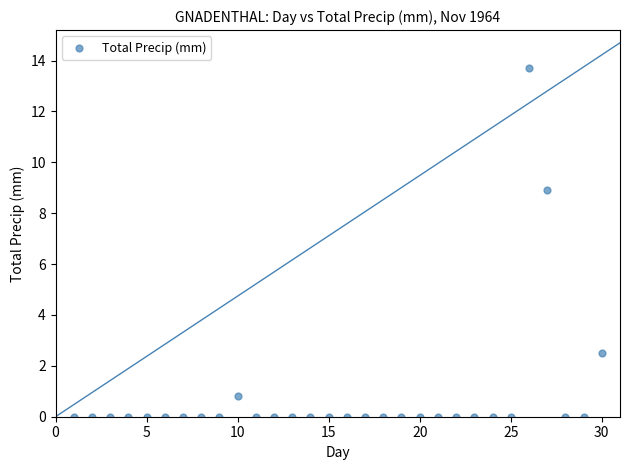

What is the range of Y values (max minus min)?

13.7